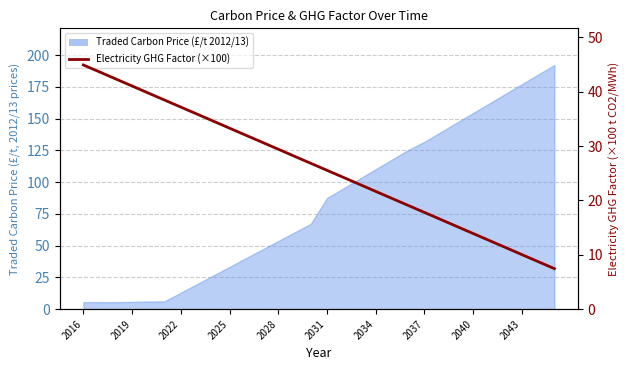

How many lines are shown in the chart?

1